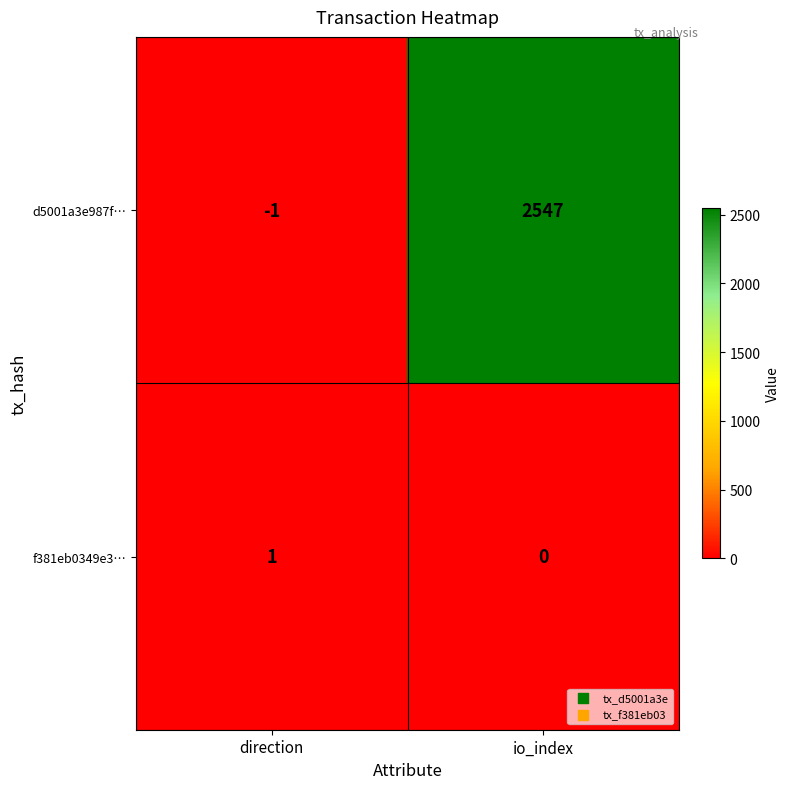

Reading left to right, extract all data points from this chart.

d5001a3e987f…: direction=-1	io_index=2547
f381eb0349e3…: direction=1	io_index=0